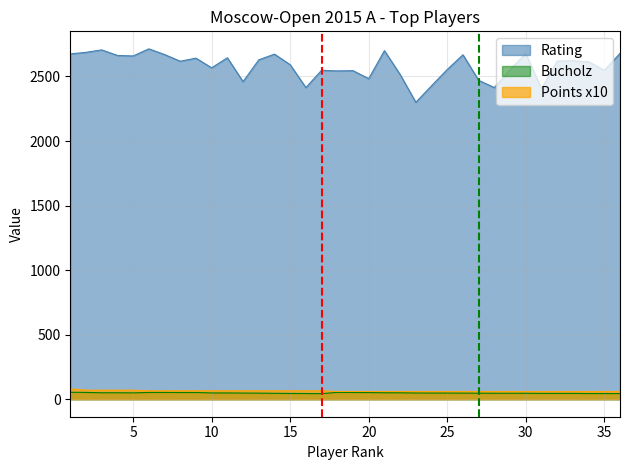

At which category is the sum across all series the highest?

6